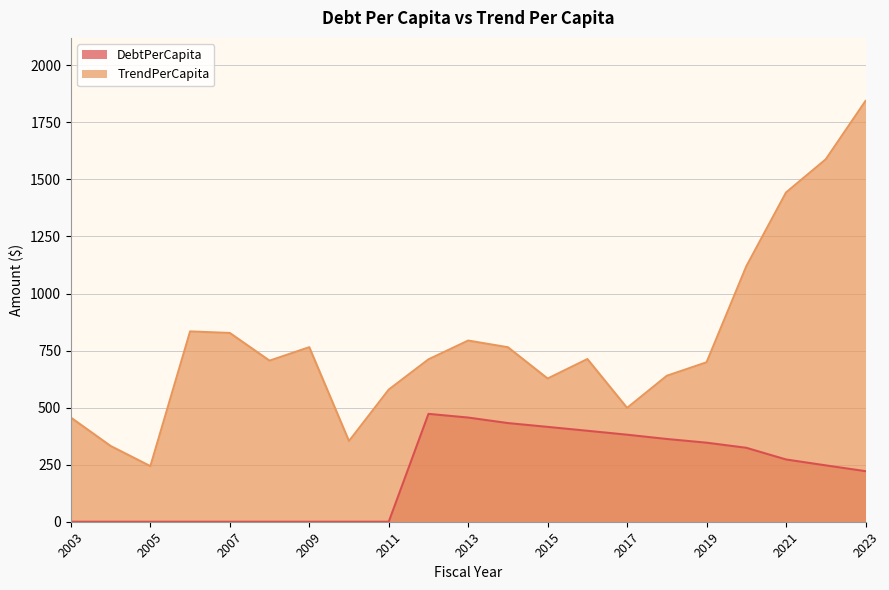

How many lines are shown in the chart?

2